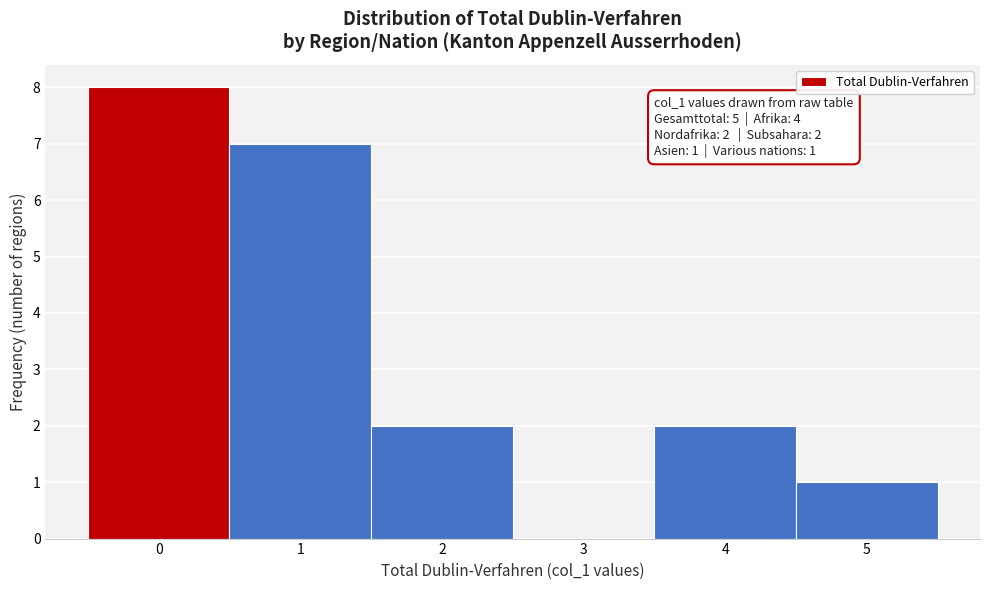

Over which range of the x-axis is the bar tallest?

-0.5 to 0.5